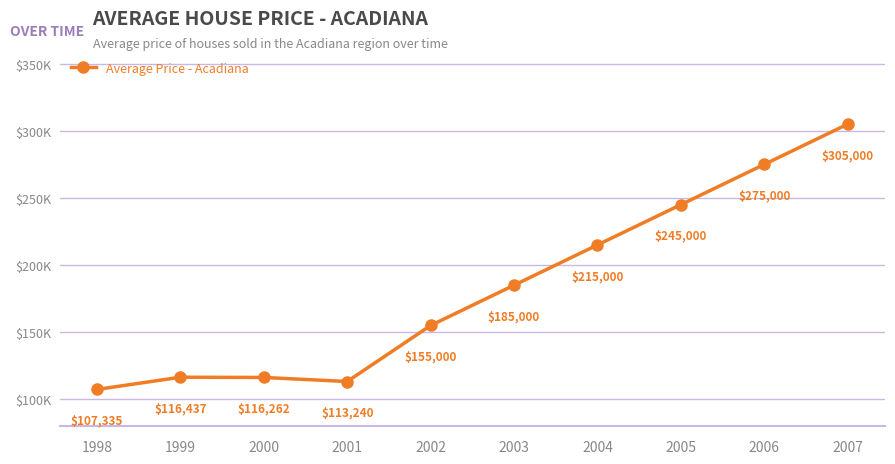

Is this an area chart (filled region under the line)?

No